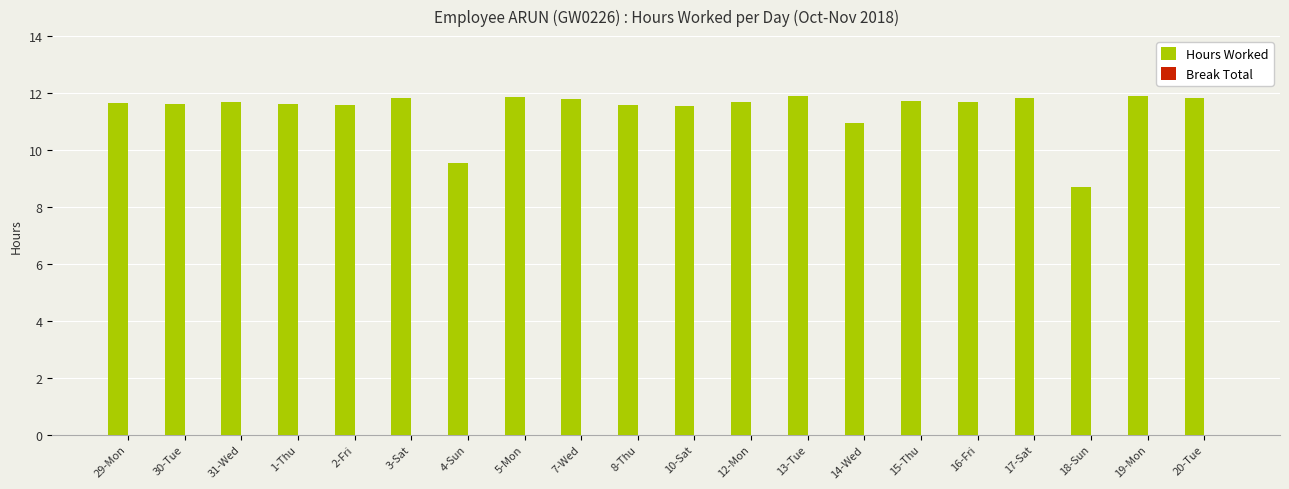

What is the change in value from 18-Sun to 19-Mon?

+3.2